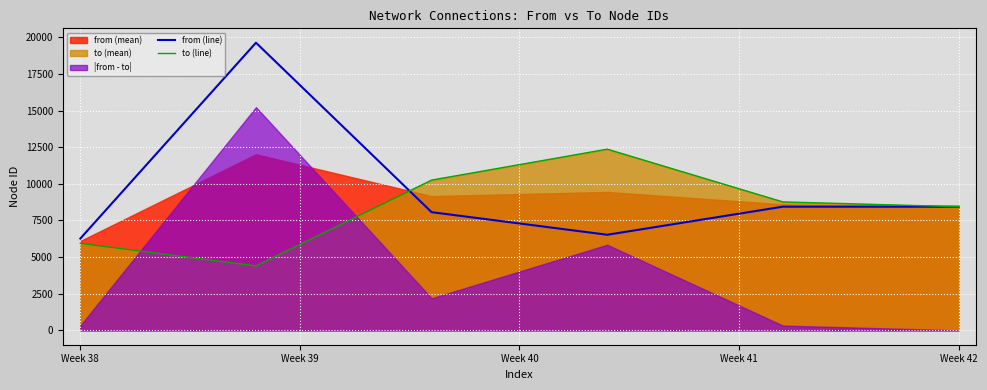

What is the lowest value of the to (line) series?

4396.1